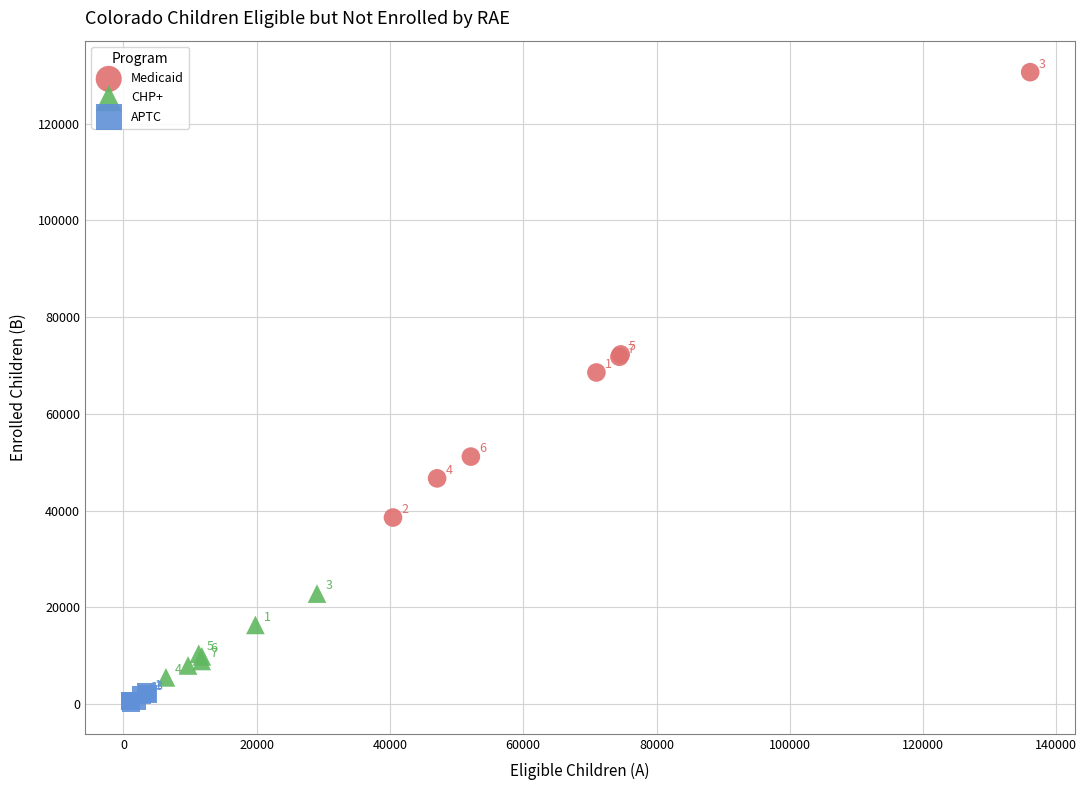

Which series reaches the maximum Y coordinate?

Medicaid